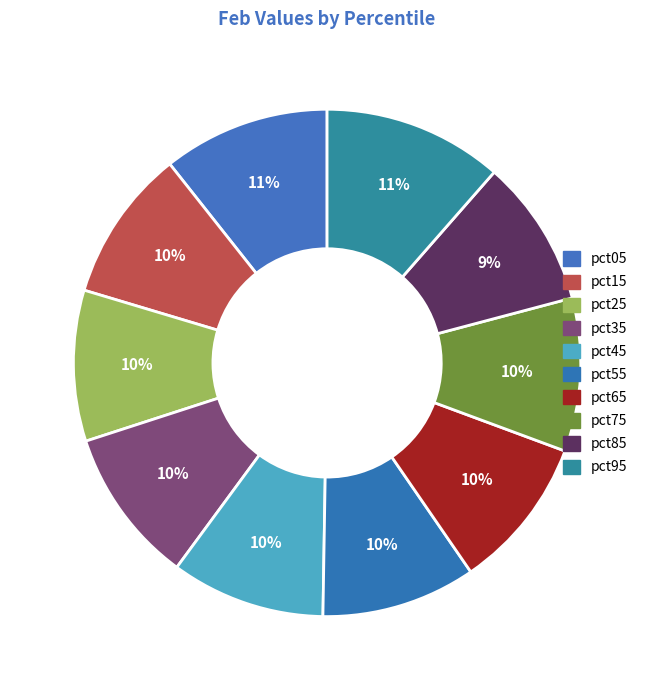

To the nearest percent, what is the combined percentage of pct95 and pct25?

21%